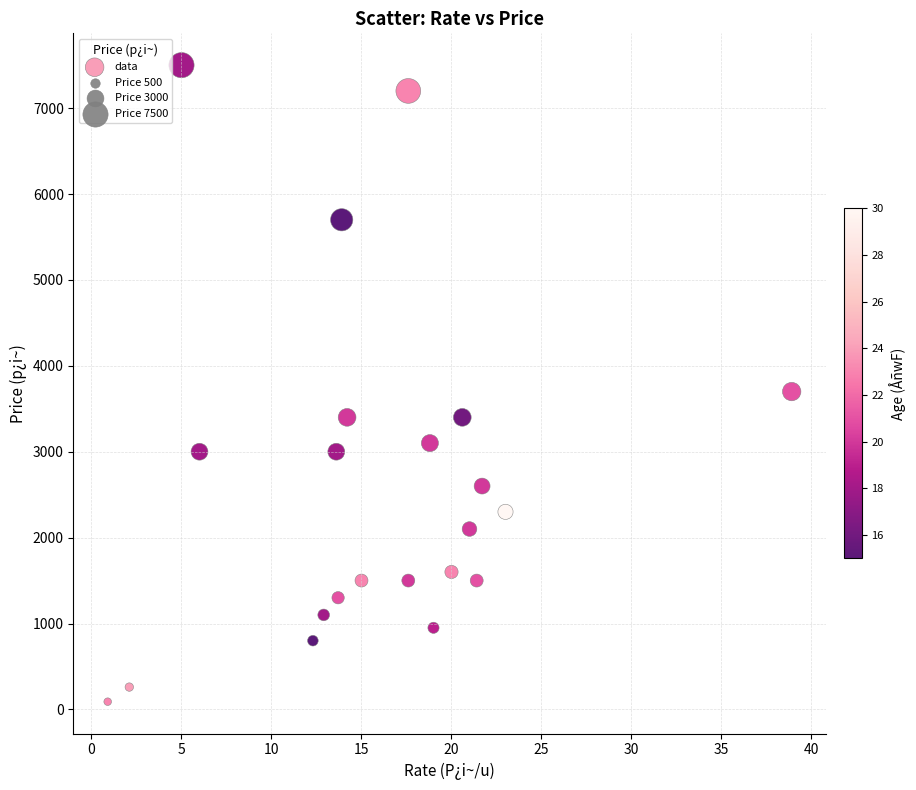

What is the range of Y values (max minus min)?

7410